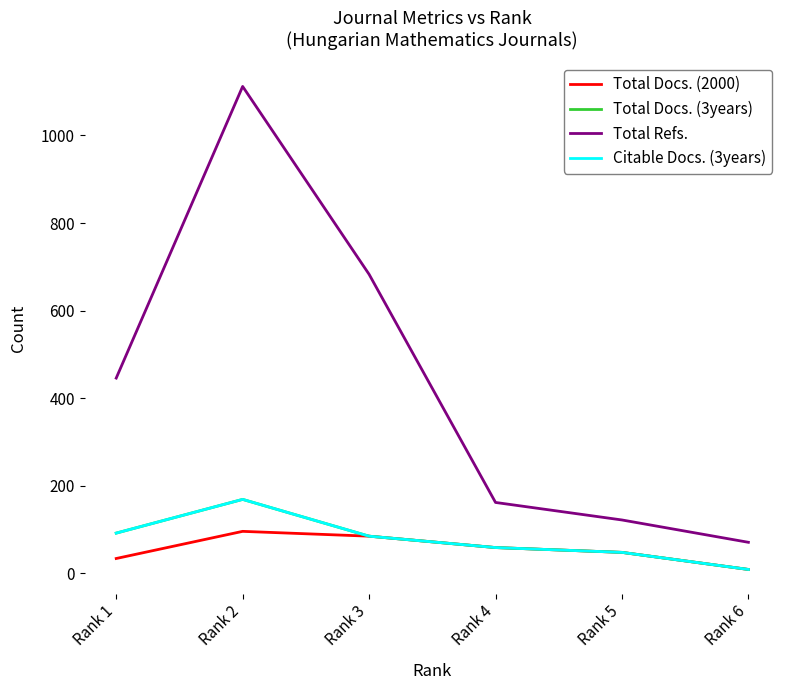

Is this an area chart (filled region under the line)?

No